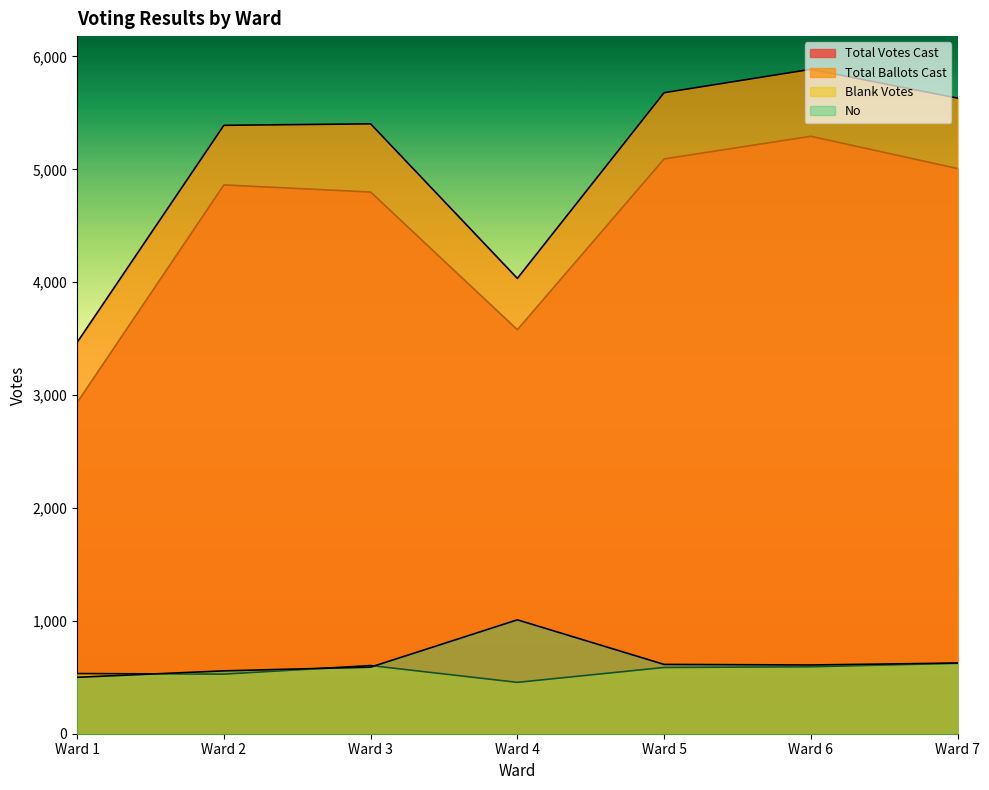

How many lines are shown in the chart?

4